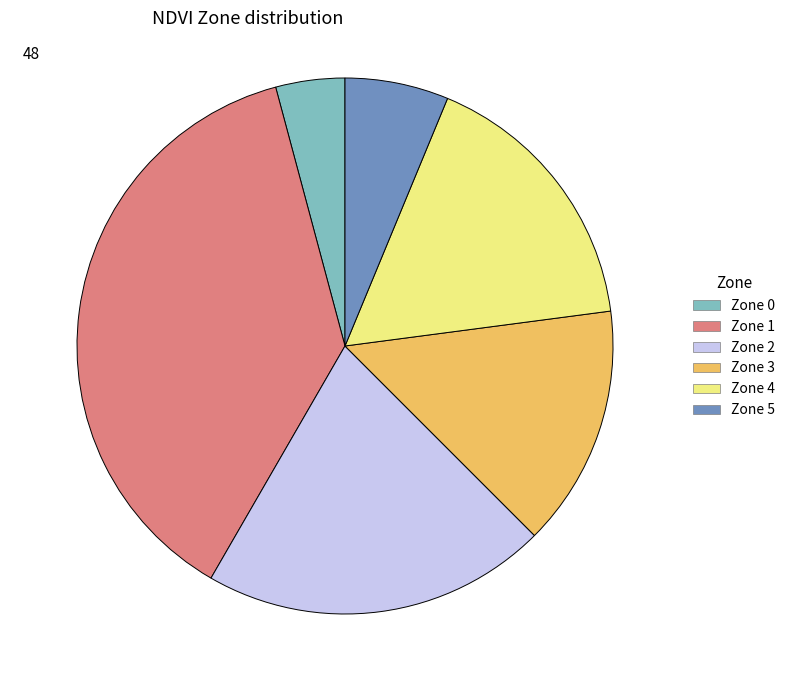

Count the number of slices in the pie.

6